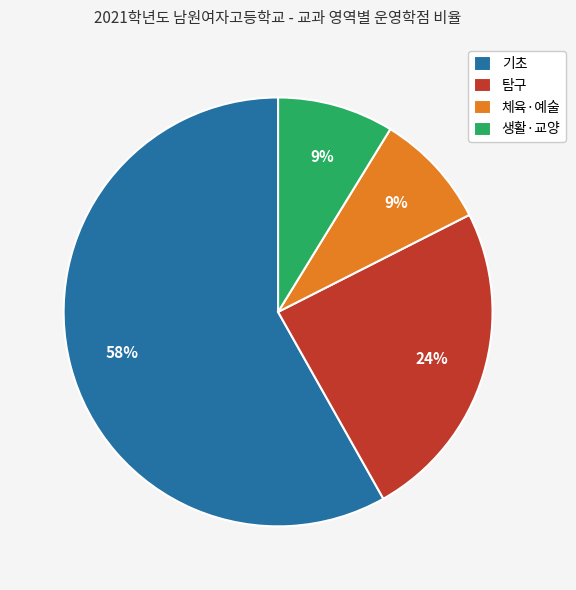

To the nearest percent, what percentage of the pie is 생활·교양?

9%